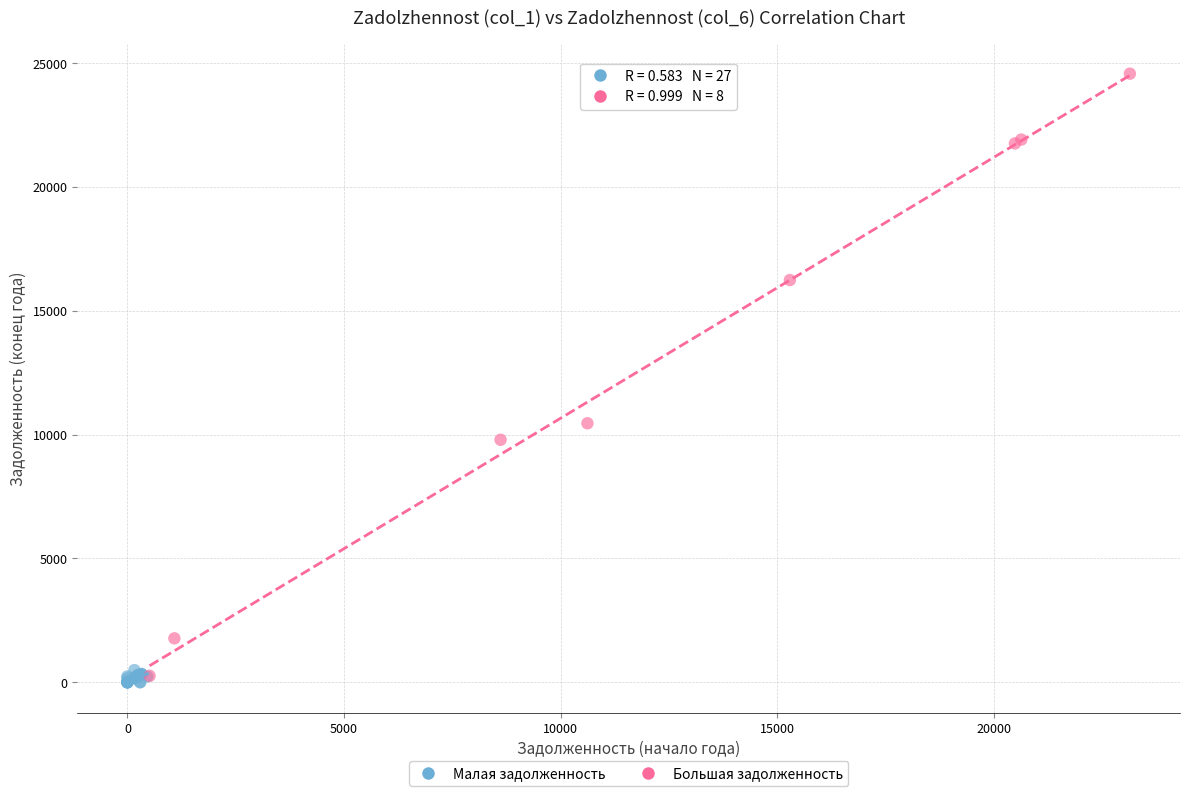

Which series contains the highest Y value?

Большая задолженность